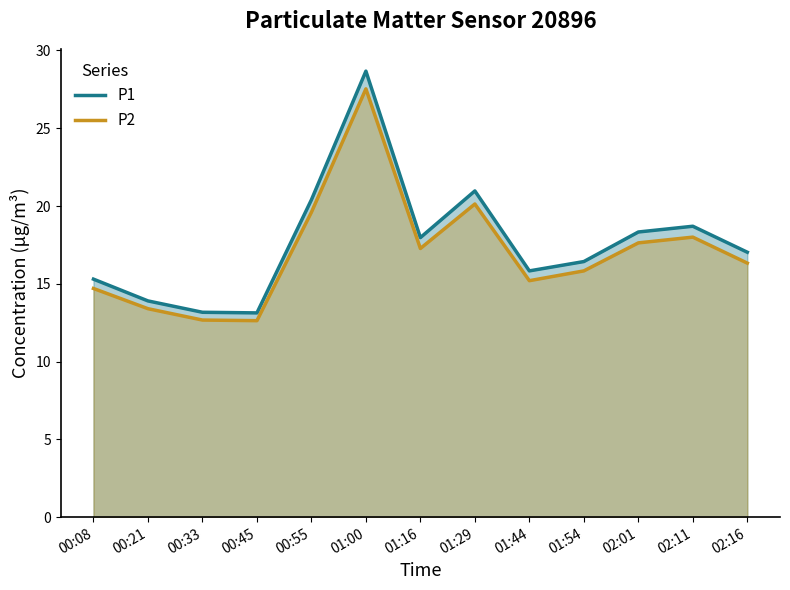

True or false: P2 and P1 intersect in this chart.

False